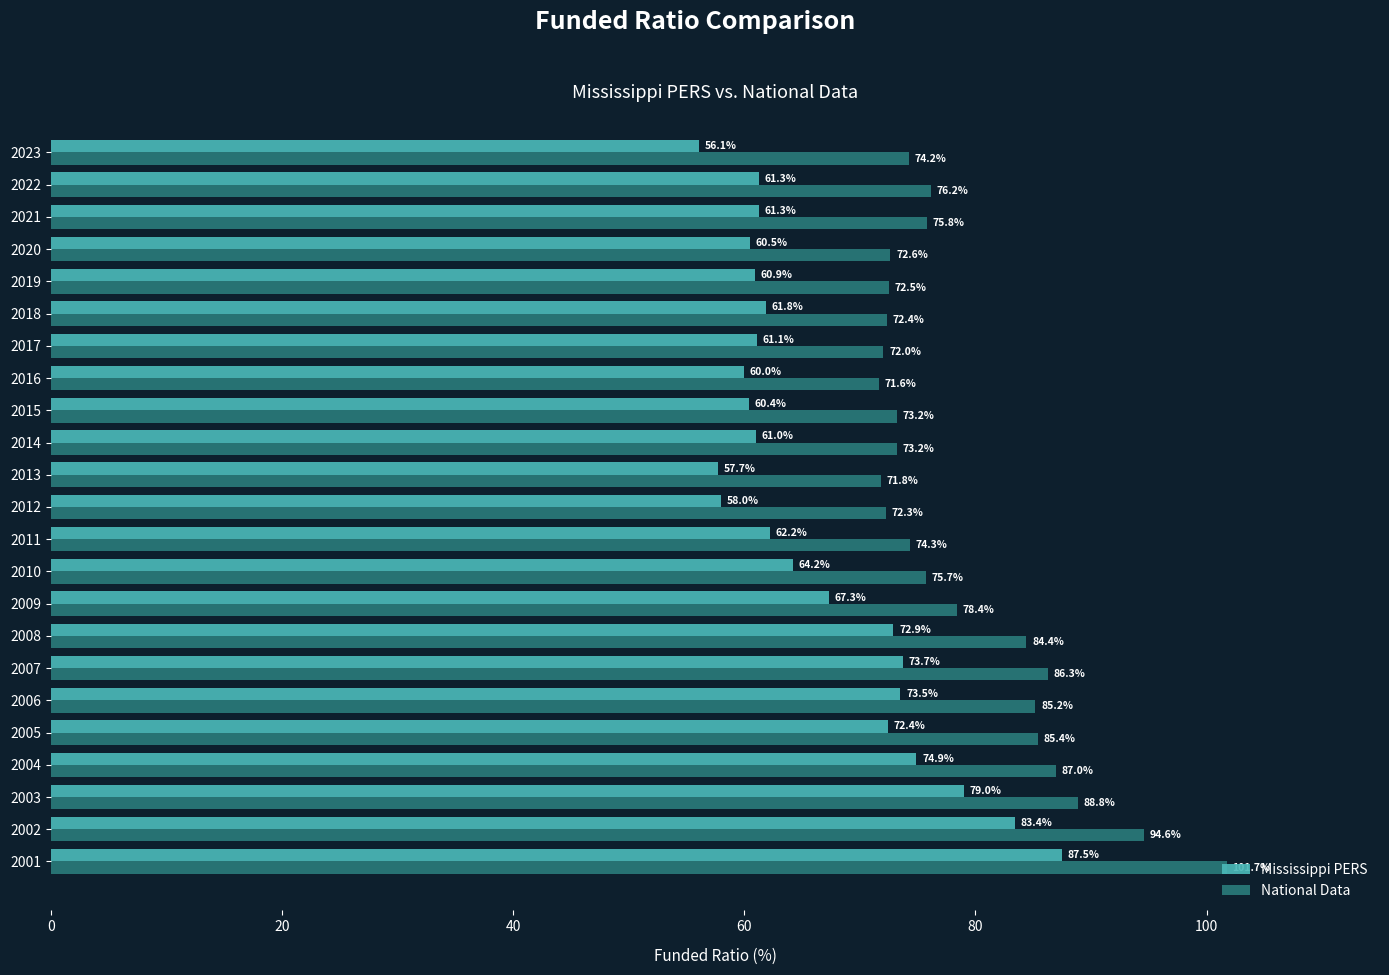

How many values in the National Data series exceed 75?

12